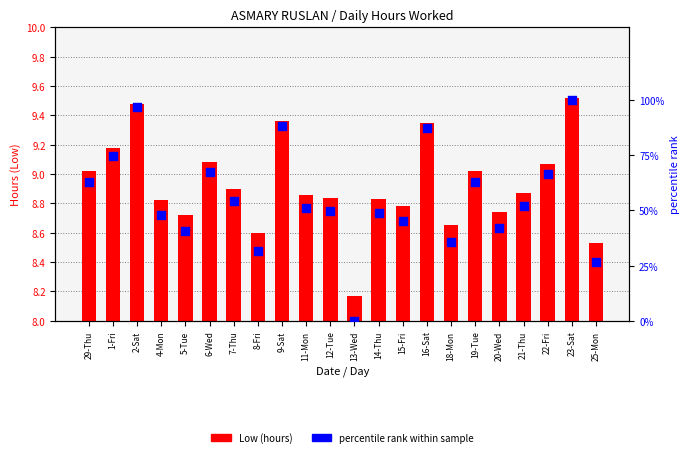

What is the total value across all series at 8-Fri?

40.5